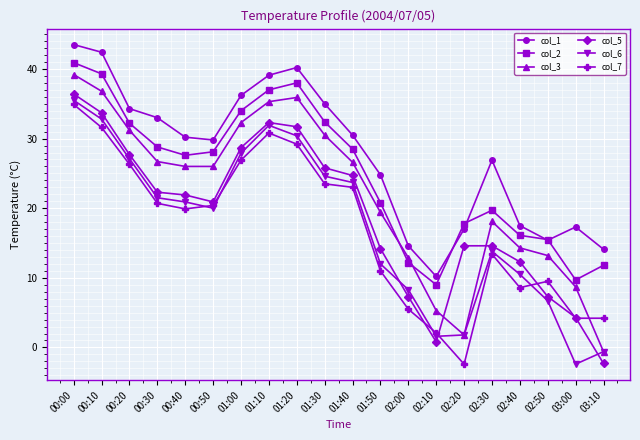

Which series has the largest total across all categories?

col_1